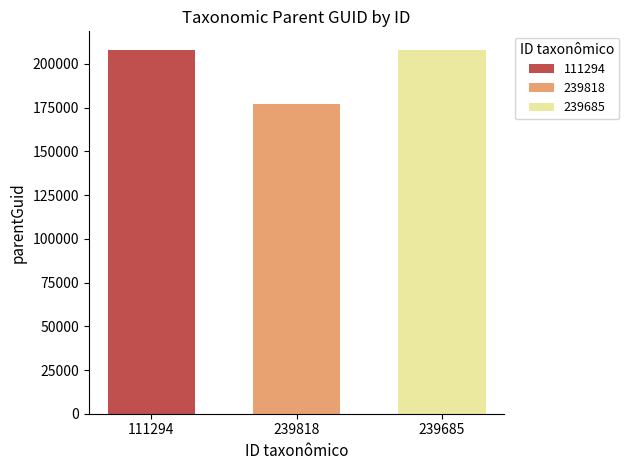

What is the maximum value shown in the chart?

208243